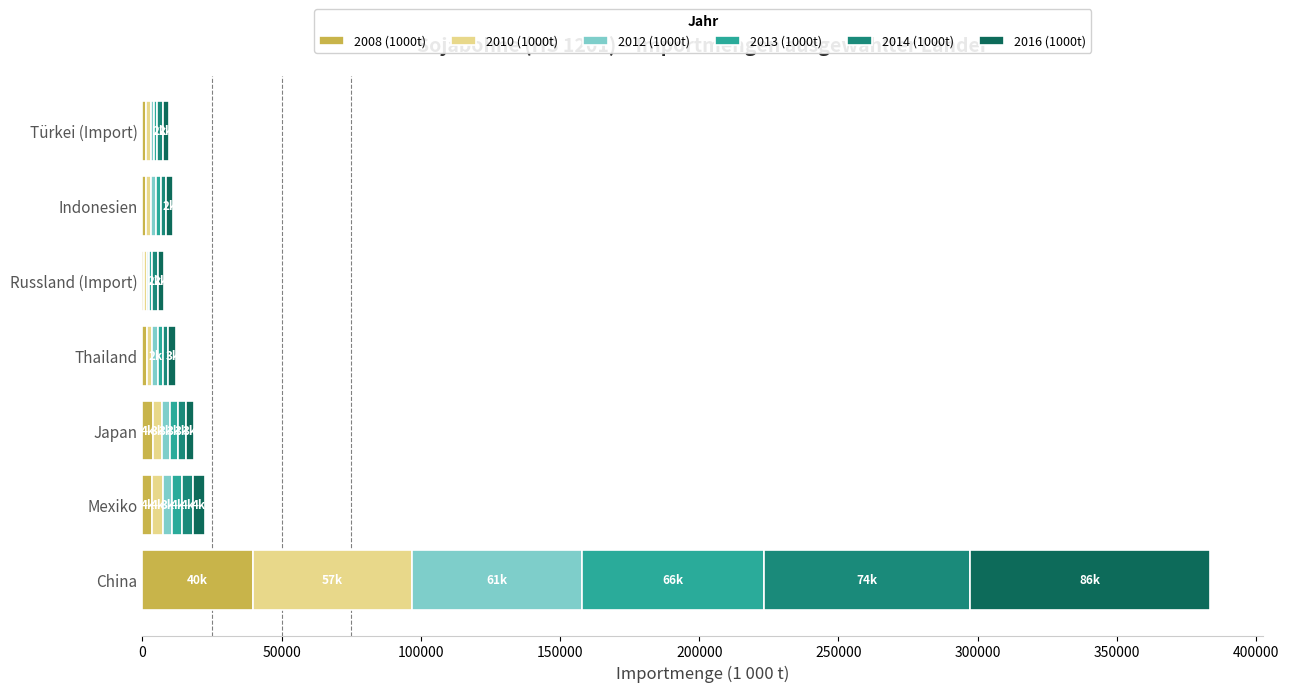

At which label does 2008 (1000t) reach its peak?

China